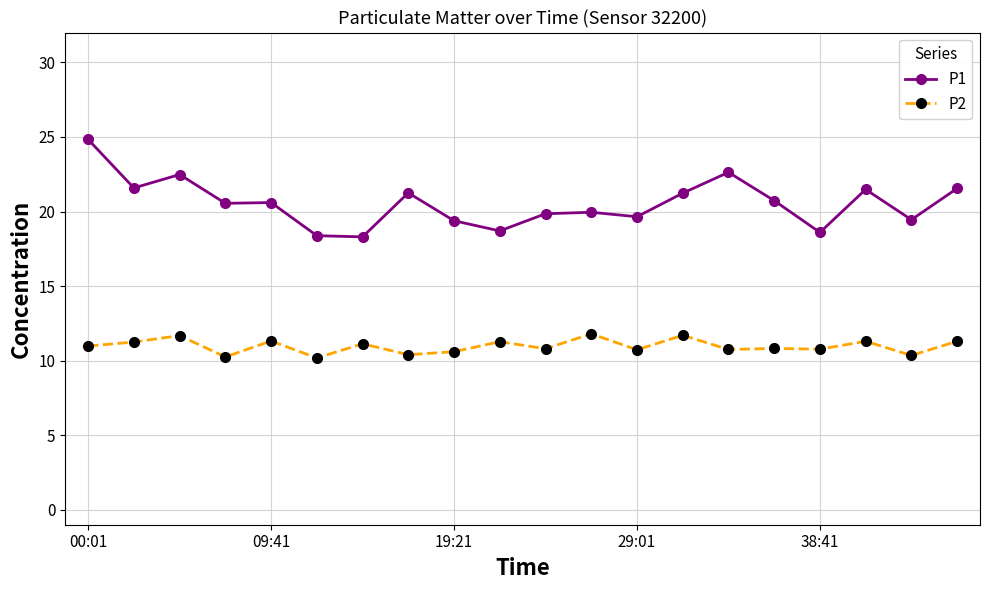

True or false: P1 has more than 2 points higher than both neighbors.

True